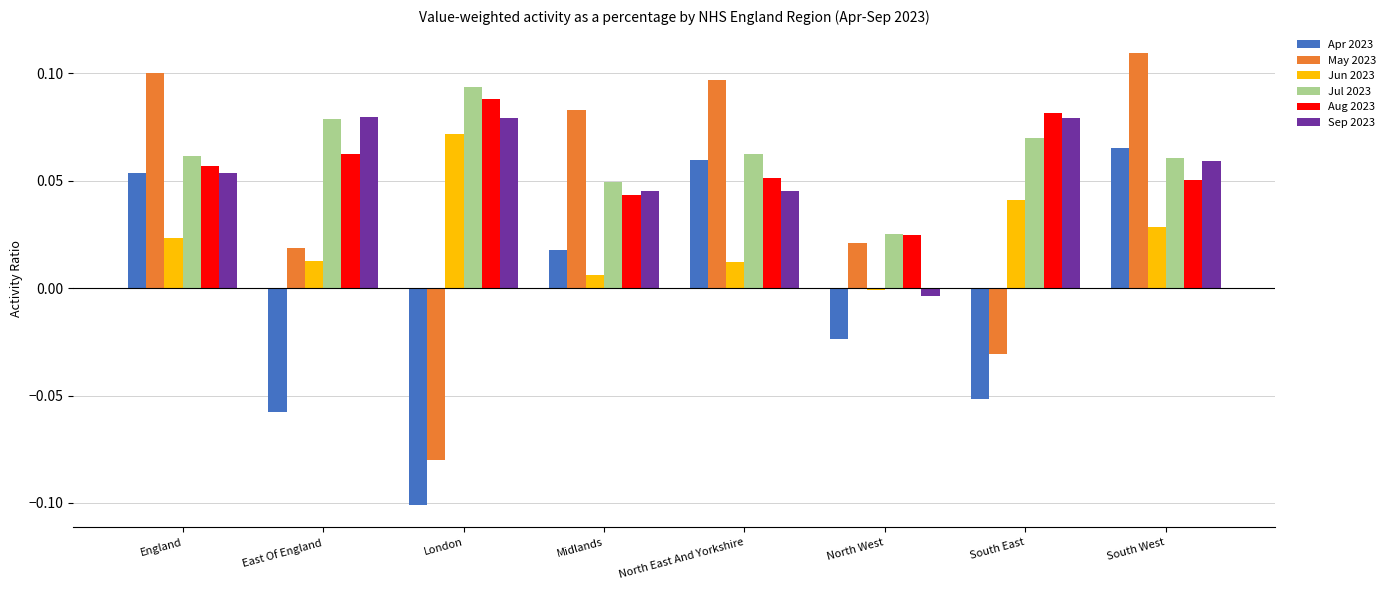

Which category has the lowest value in the Aug 2023 series?

North West